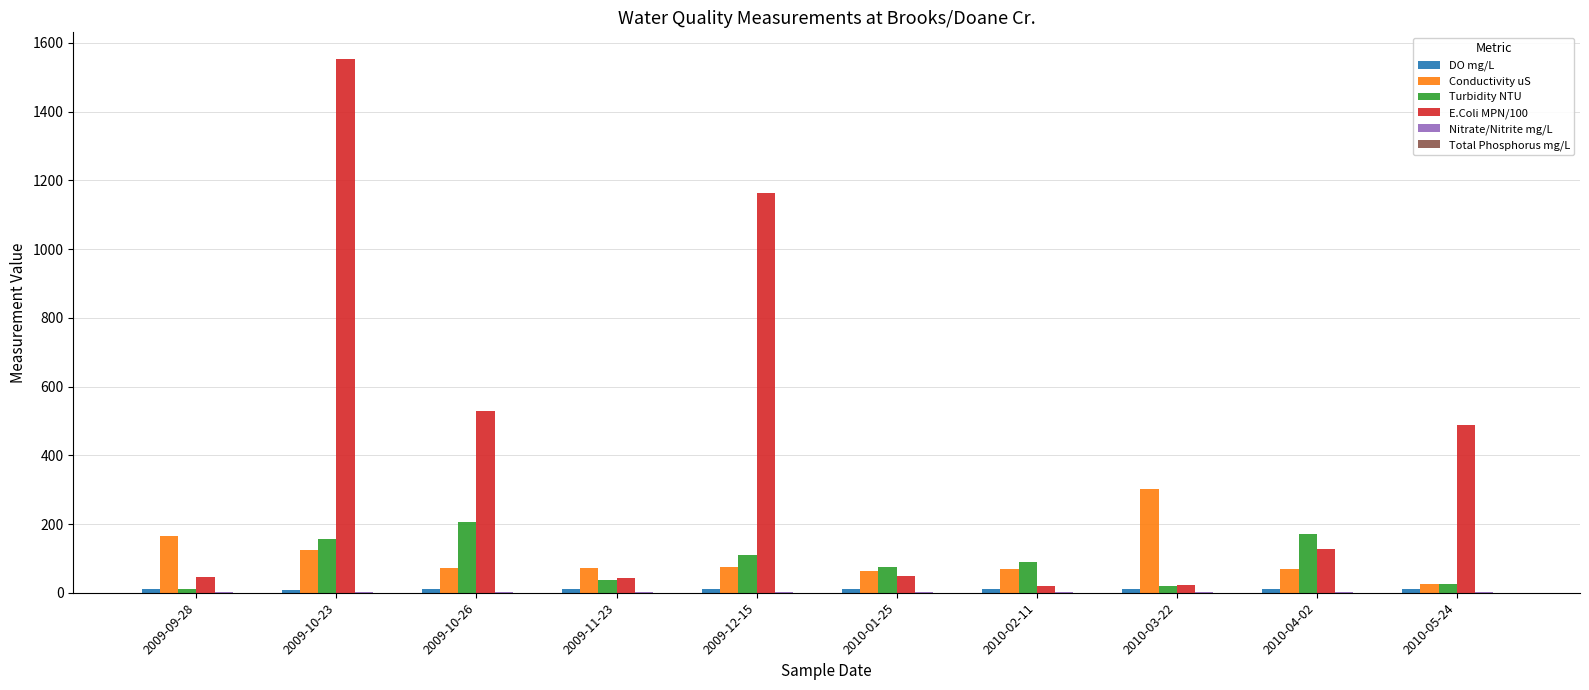

Count the number of data series in this chart.

6